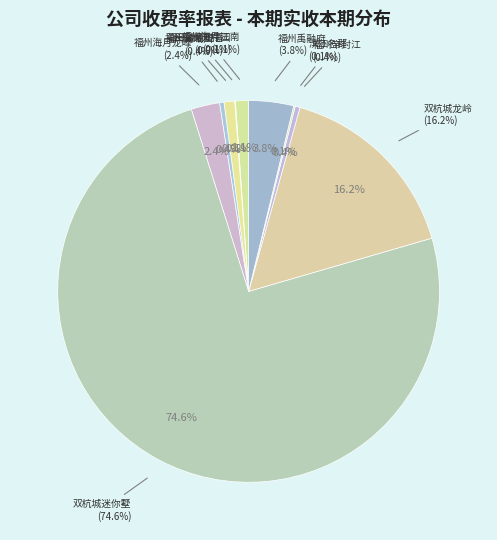

True or false: 福州禹融府 accounts for 4% of the total.

True